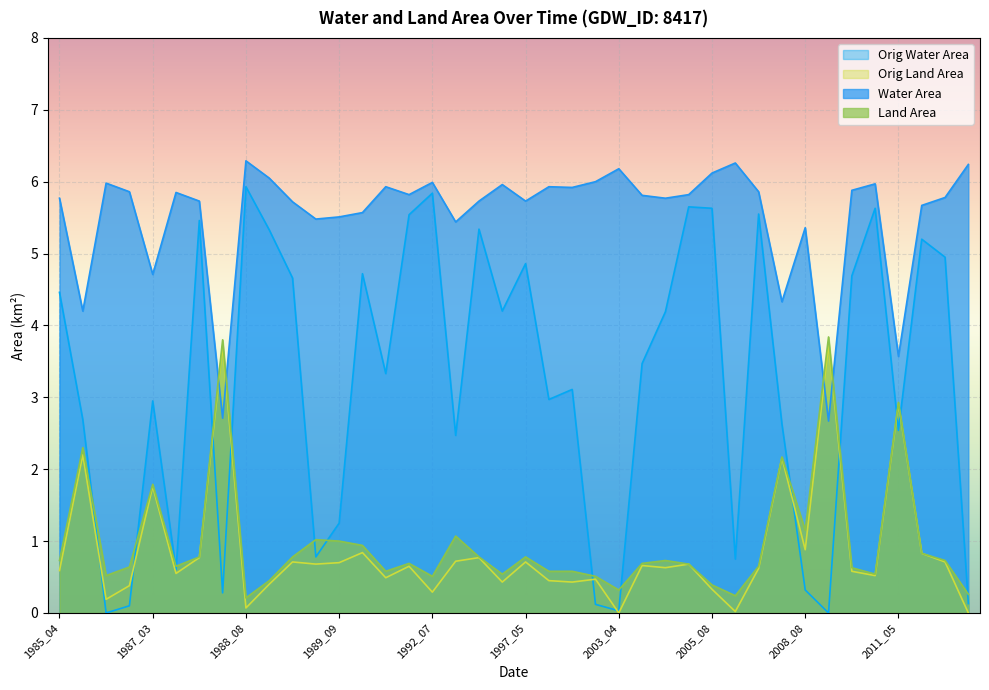

What is the approximate value of landArea at 1987_04?

0.7